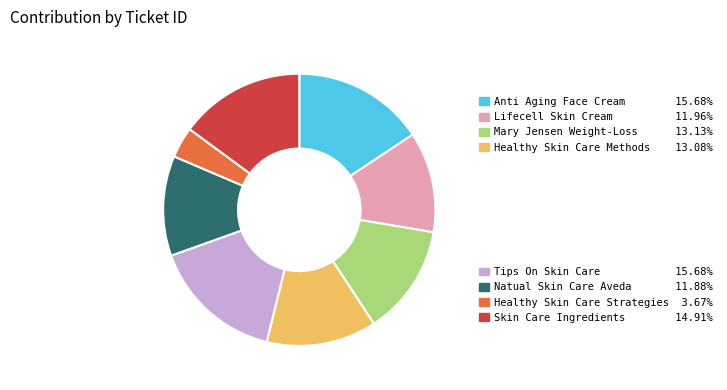

Is there any slice that represents more than half of the pie?

No